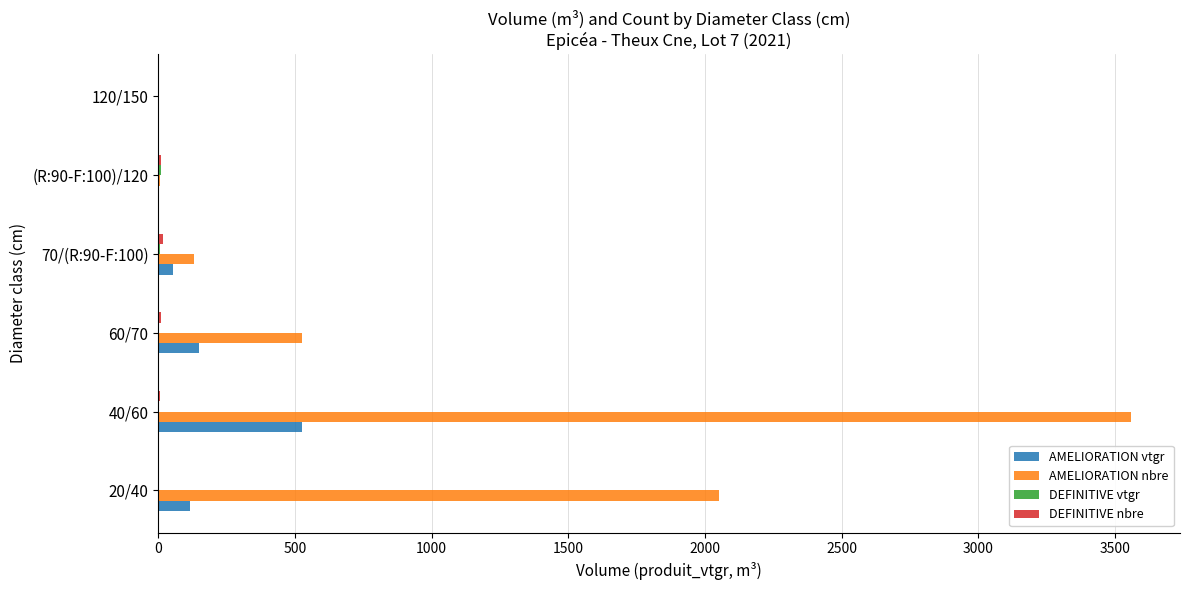

What is the sum of all AMELIORATION vtgr values?

847.2